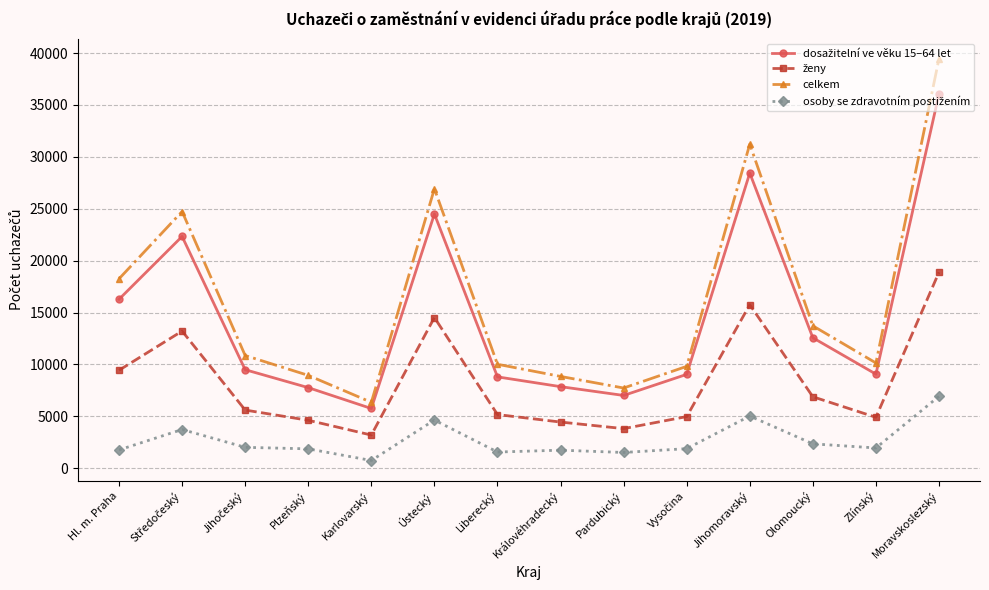

True or false: celkem has more than 1 points higher than both neighbors.

True